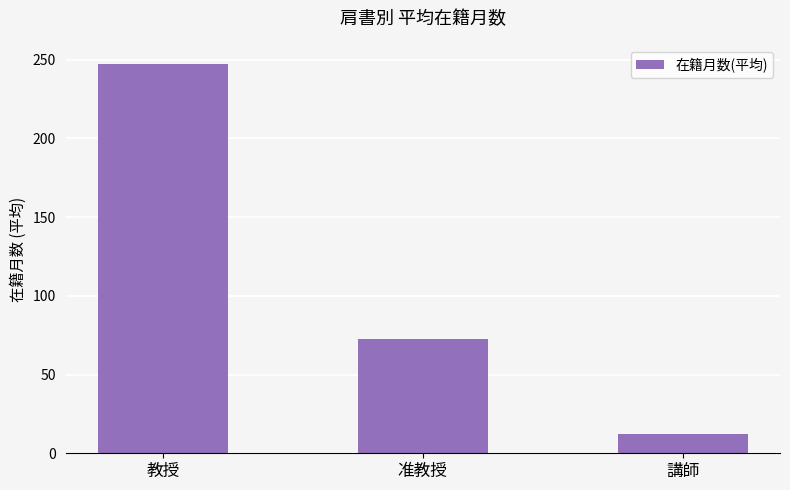

Rank the categories by value from highest to lowest.

教授, 准教授, 講師